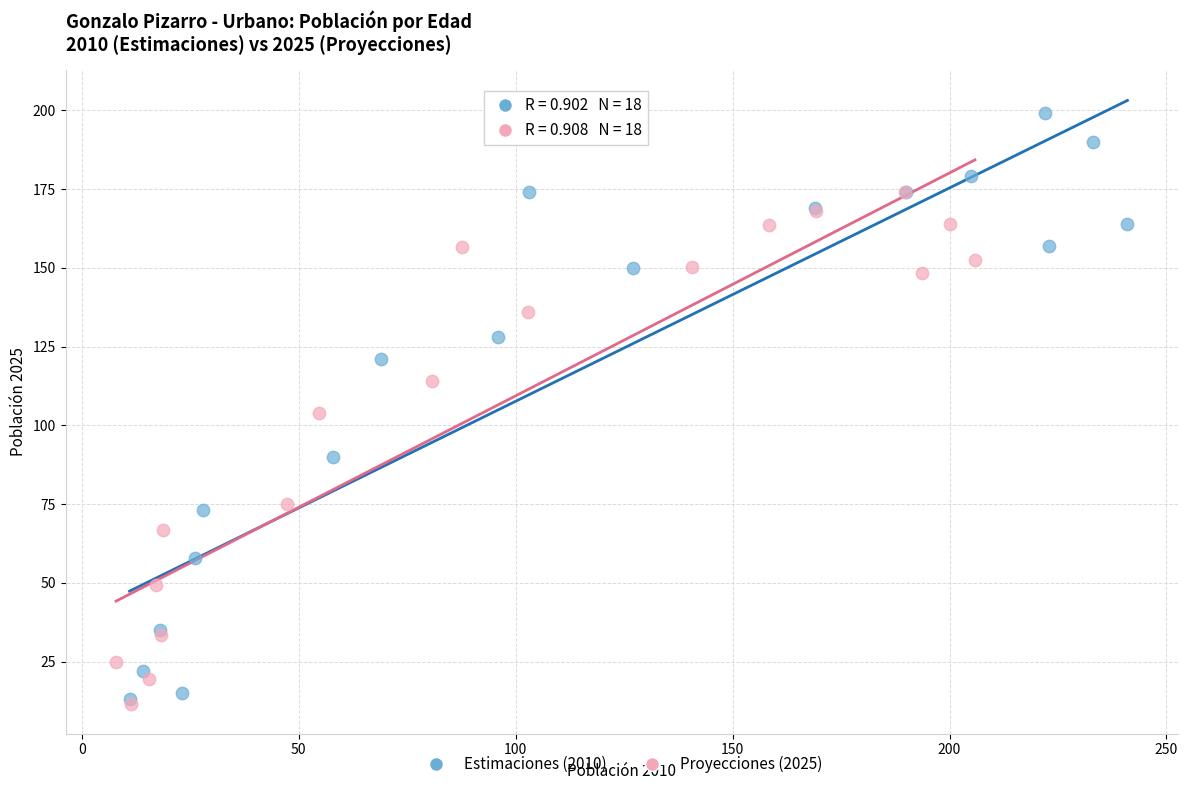

What are all the series names shown in the legend?

Estimaciones (2010), Proyecciones (2025)